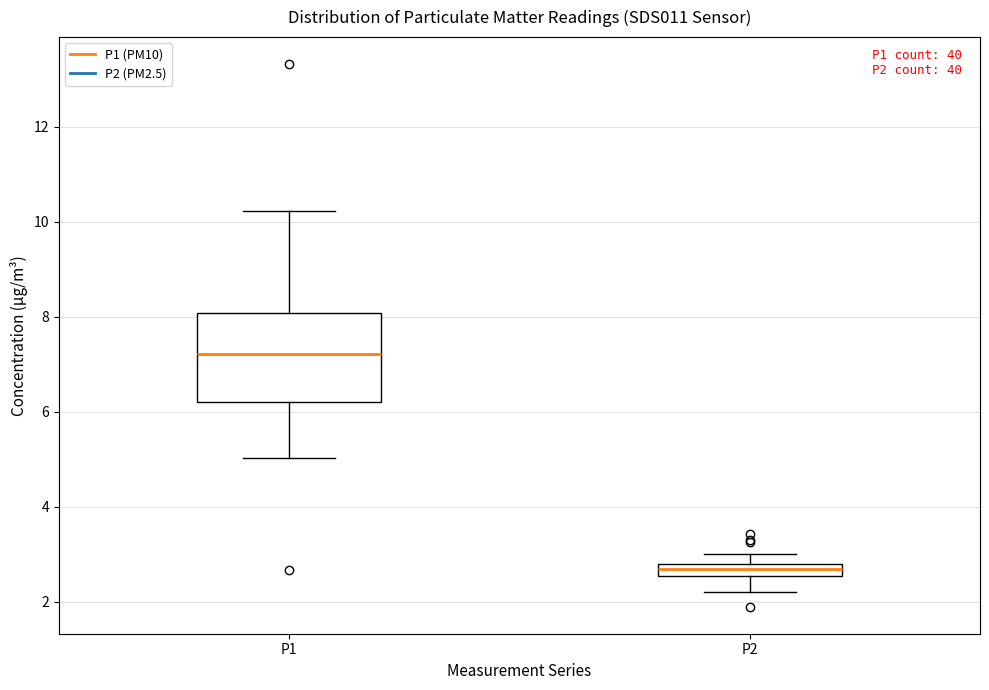

Which box has the highest median line?

P1